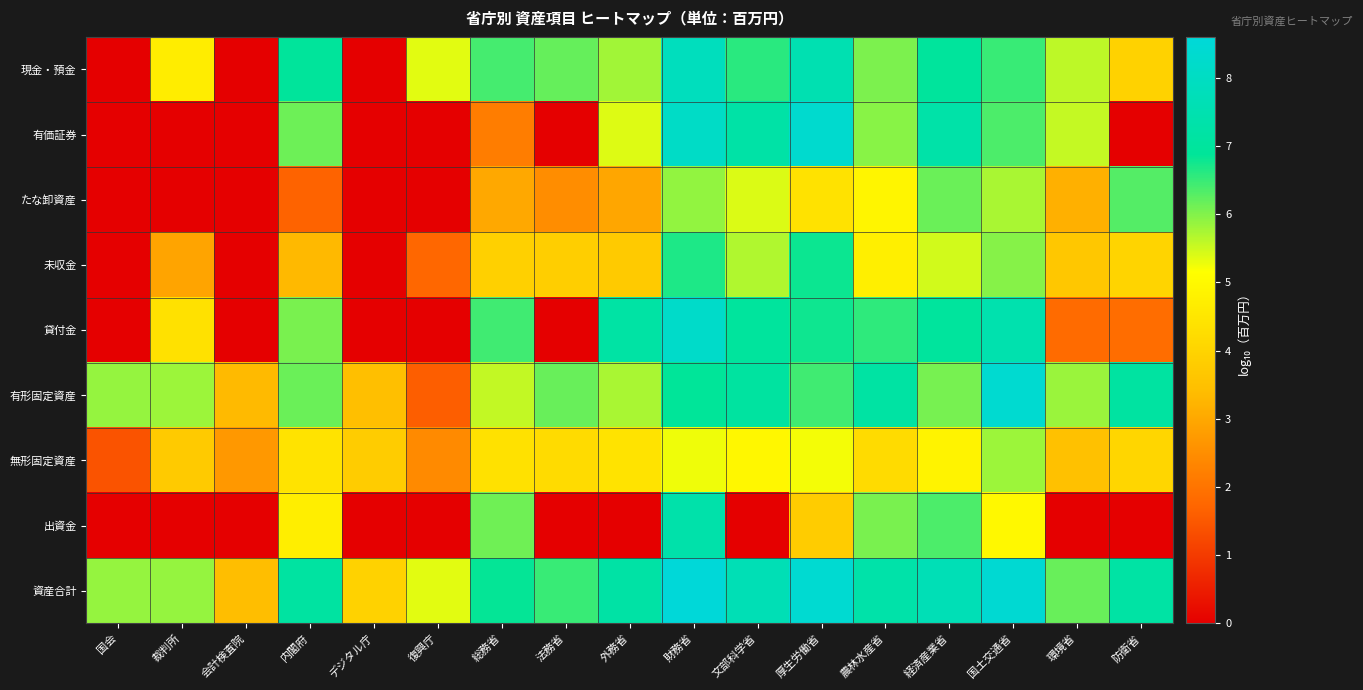

Which series has the largest total across all categories?

資産合計